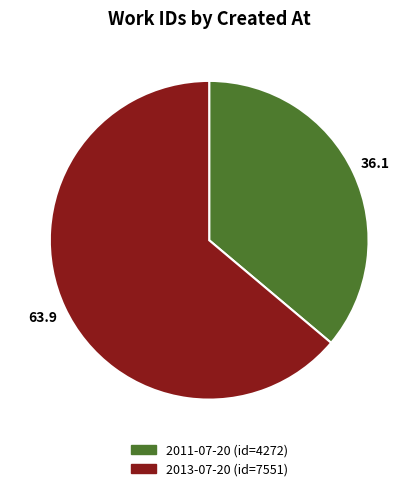

Does any single category account for the majority?

Yes